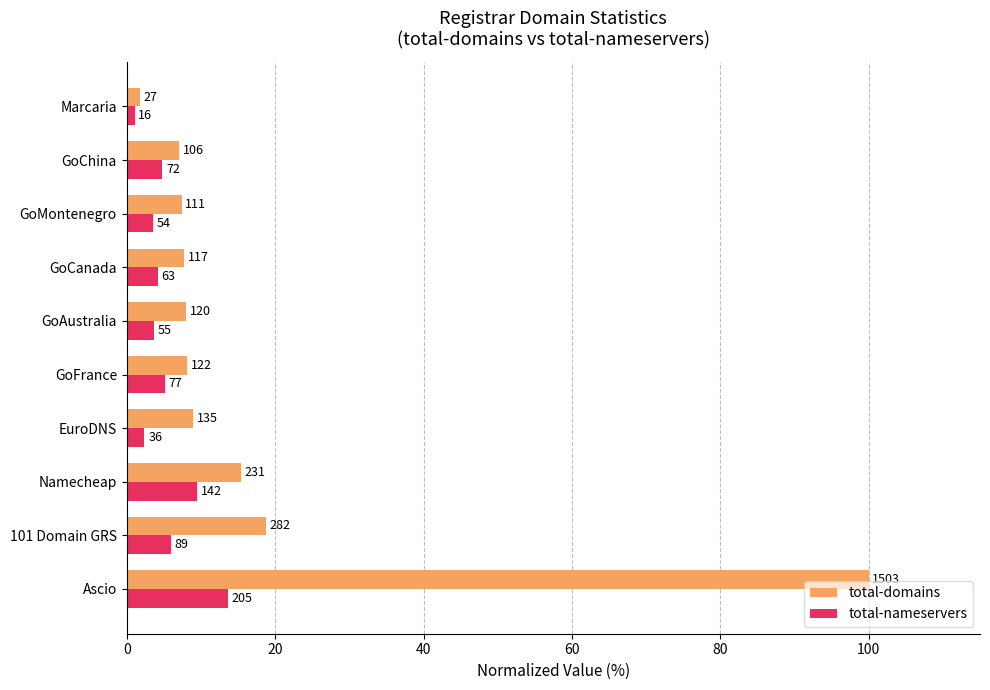

What are all the series names shown in the legend?

total-domains, total-nameservers